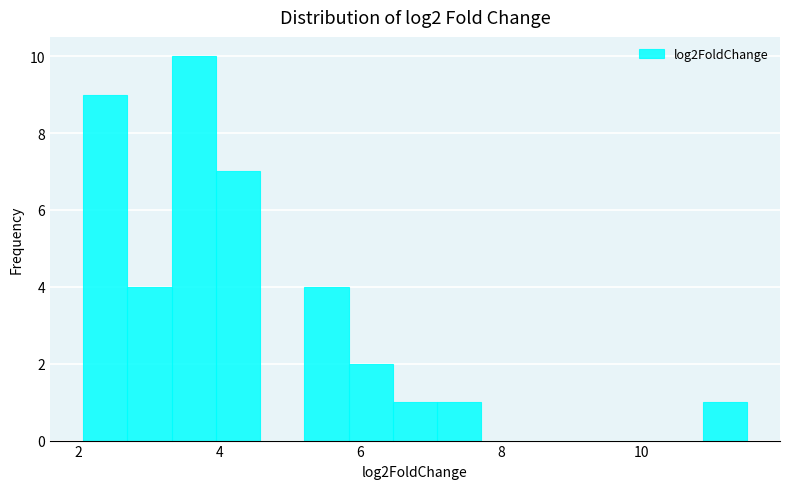

Around what value on the x-axis is the tallest bar? Give the approximate position of its centre, as read against the axis.

3.6